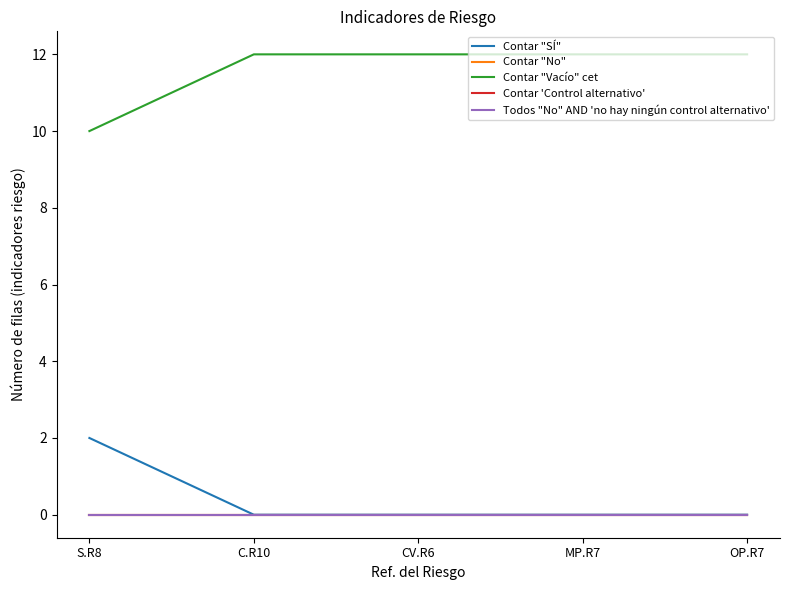

At how many categories does at least one series exceed 9?

5